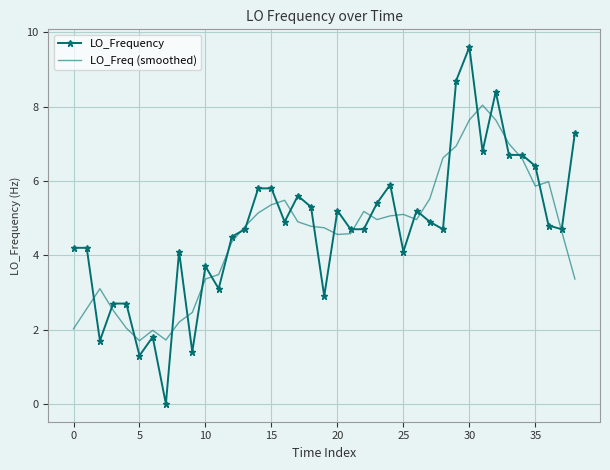

How many series are shown in this chart?

2